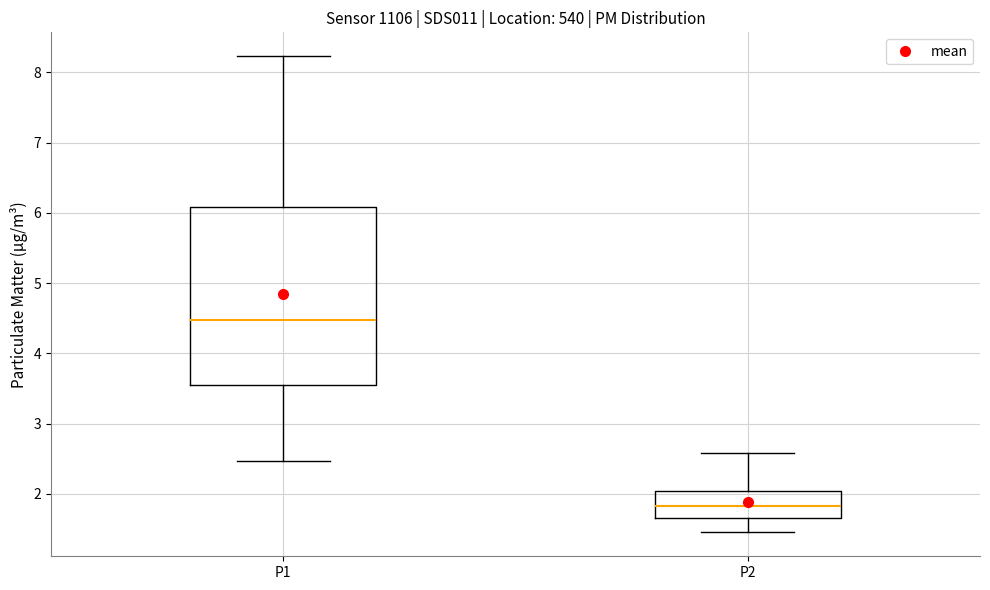

Where is the lower edge of the box for P2 on the y-axis? The values are not printed on the chart, so give them approximately, as read against the axis.

1.7